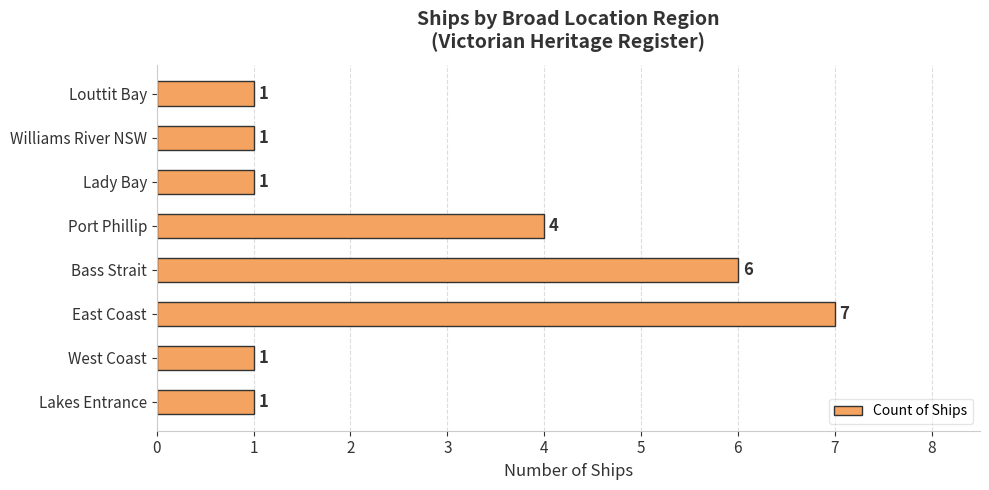

How many series are shown in this chart?

1